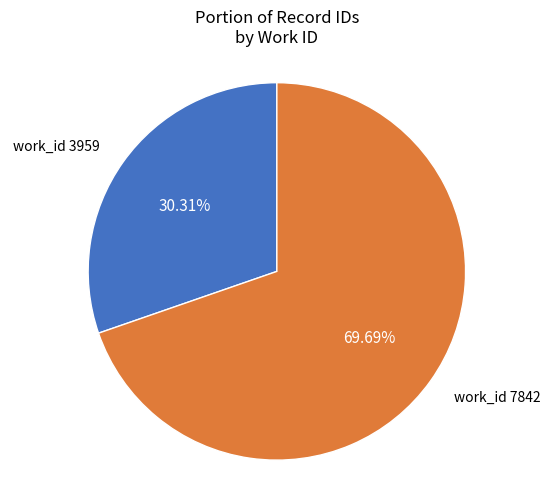

Which category has the smallest portion of the pie?

work_id 3959